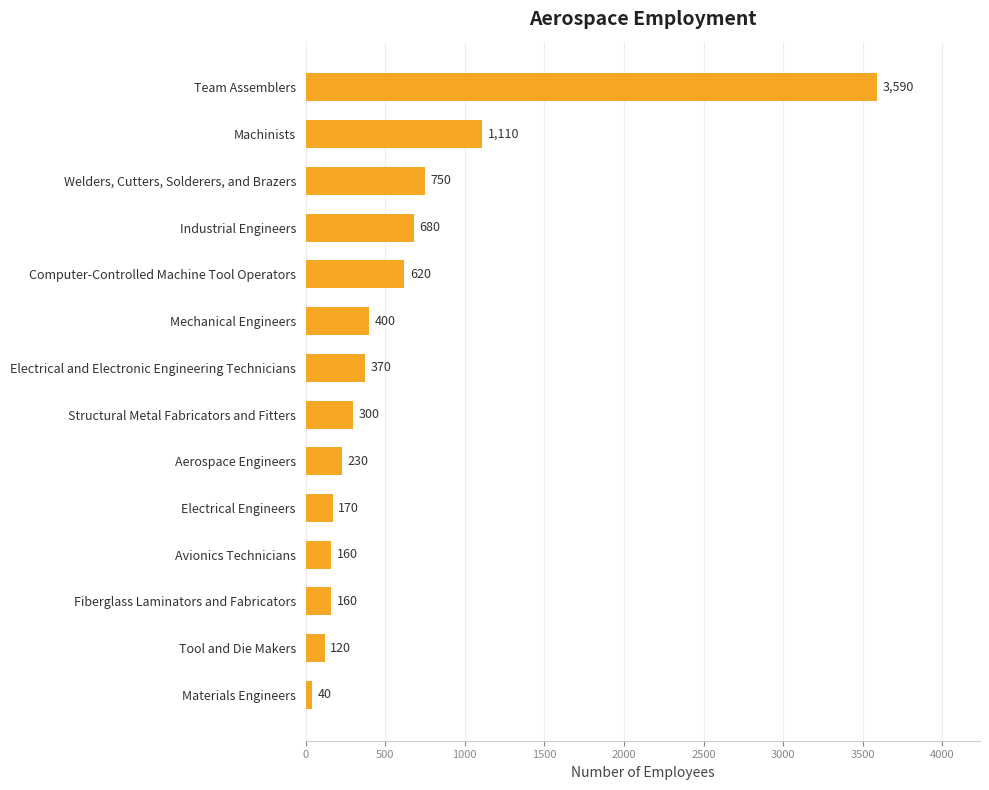

What is the smallest value displayed?

40